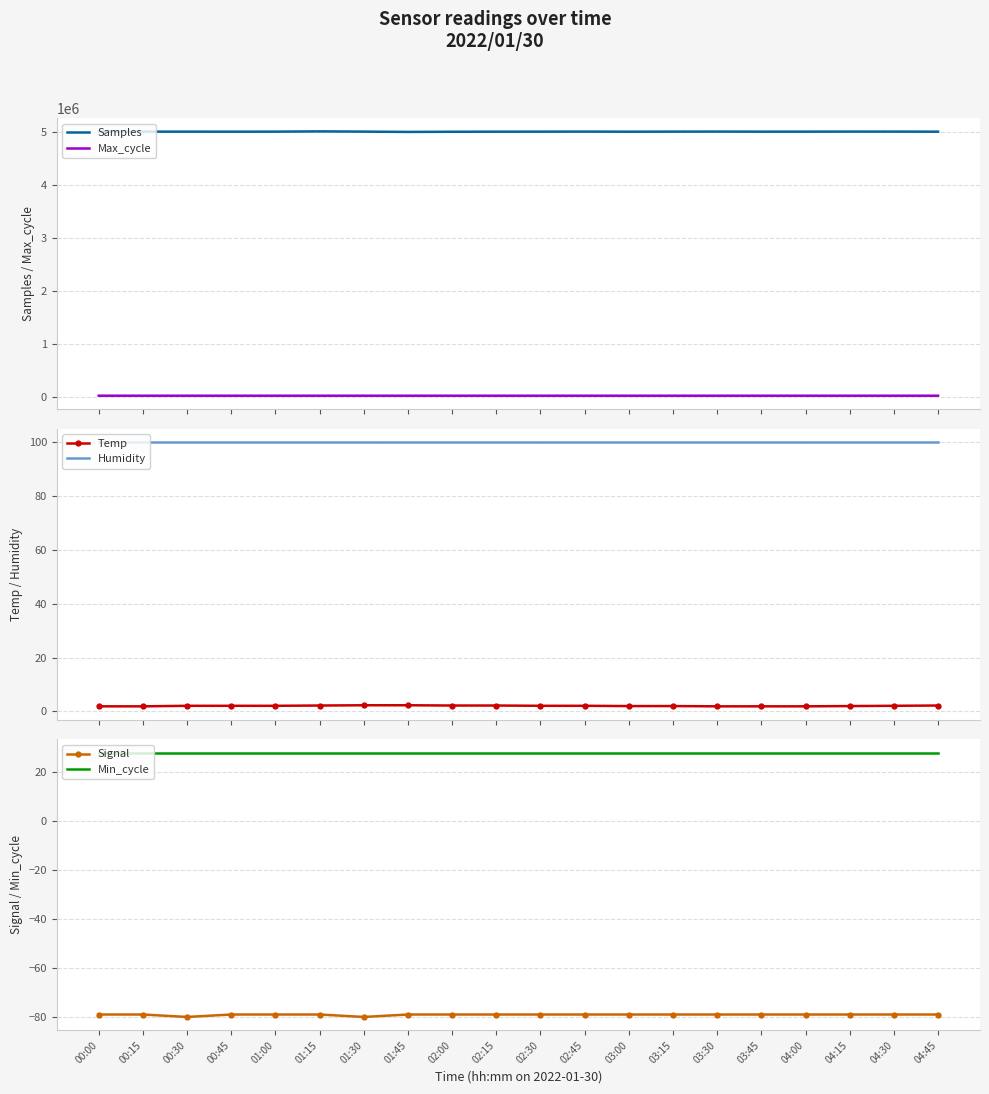

The value of Max_cycle at 01:30 is 19890.0. True or false?

True